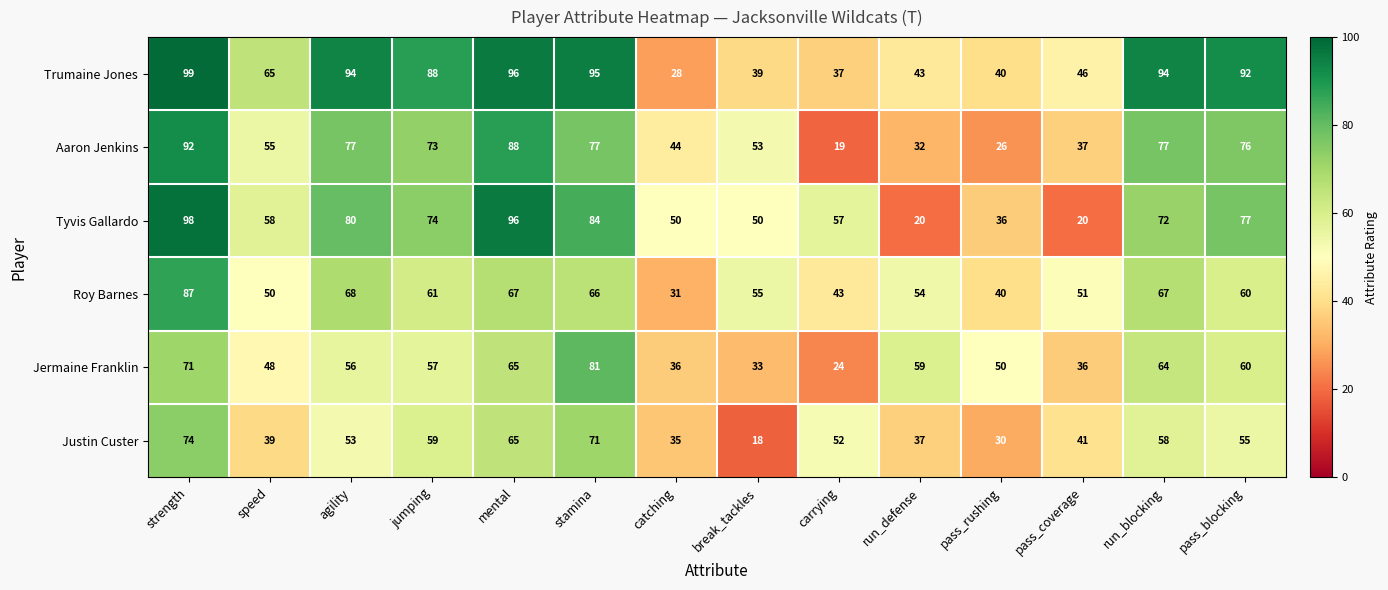

Which series has the widest spread of values?

Tyvis Gallardo